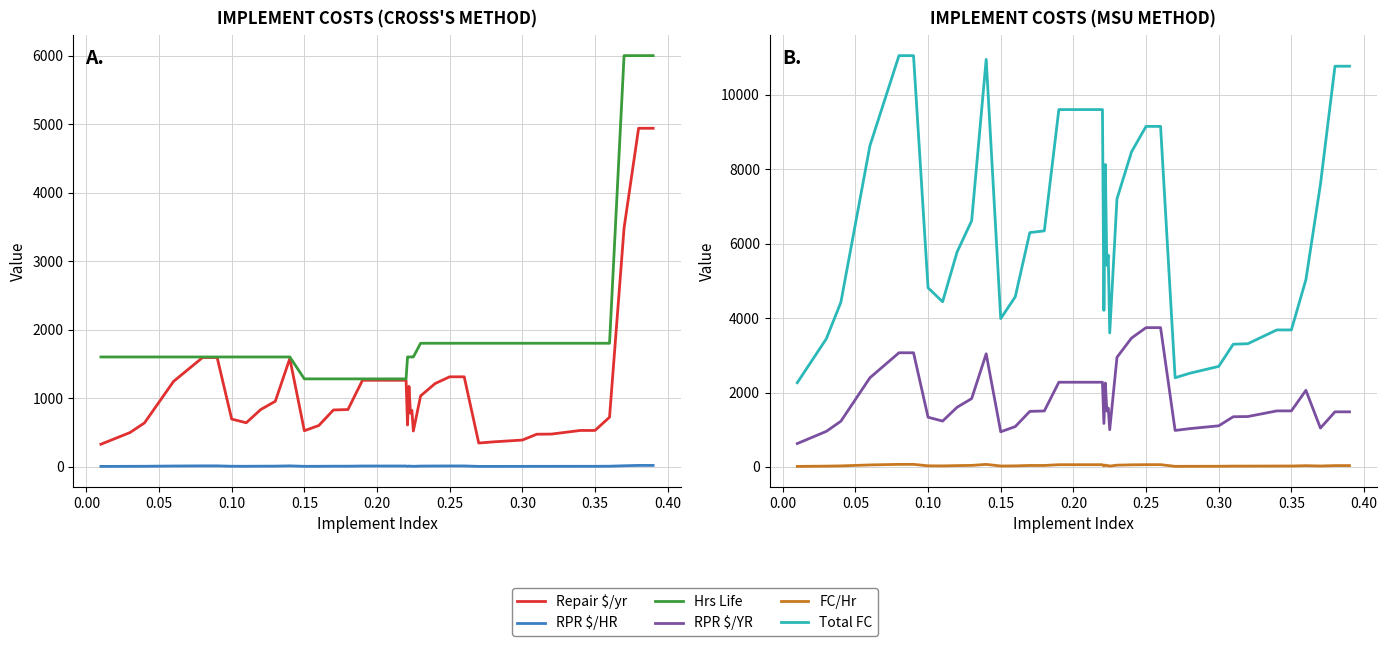

What are all the series names shown in the legend?

Repair $/yr, RPR $/HR, Hrs Life, RPR $/YR, FC/Hr, Total FC